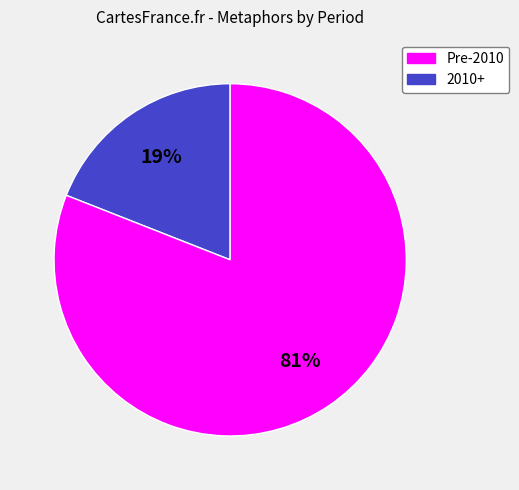

The 2010+ slice represents 81% of the pie. True or false?

True